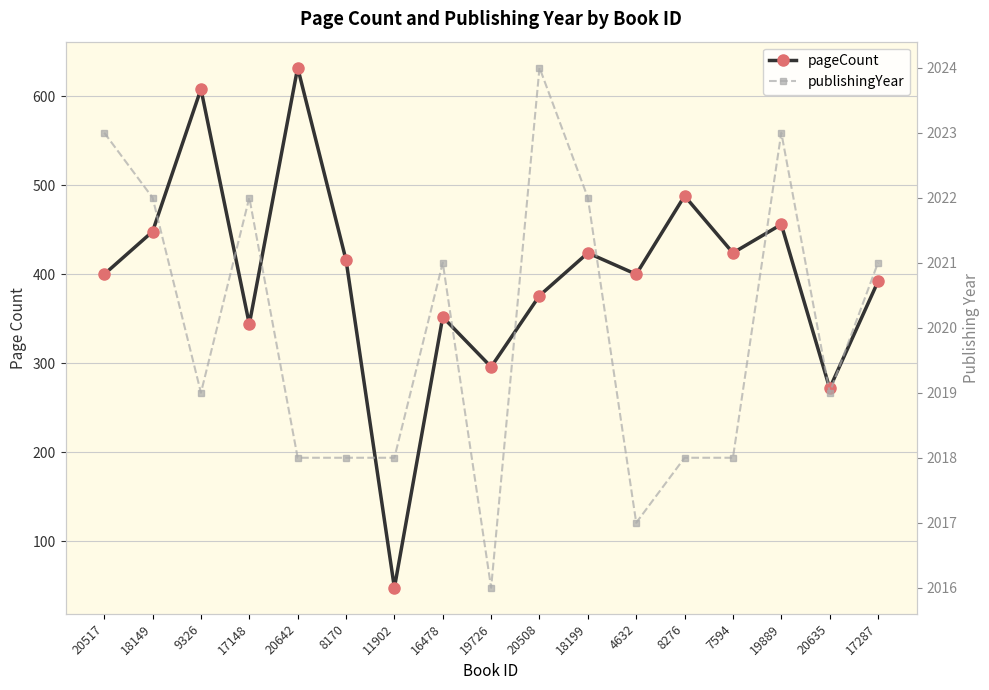

Reading left to right, transcribe all the data shown in this chart.

pageCount: 20517=400	18149=448	9326=608	17148=344	20642=632	8170=416	11902=48	16478=352	19726=296	20508=376	18199=424	4632=400	8276=488	7594=424	19889=456	20635=272	17287=392
publishingYear: 20517=2023	18149=2022	9326=2019	17148=2022	20642=2018	8170=2018	11902=2018	16478=2021	19726=2016	20508=2024	18199=2022	4632=2017	8276=2018	7594=2018	19889=2023	20635=2019	17287=2021